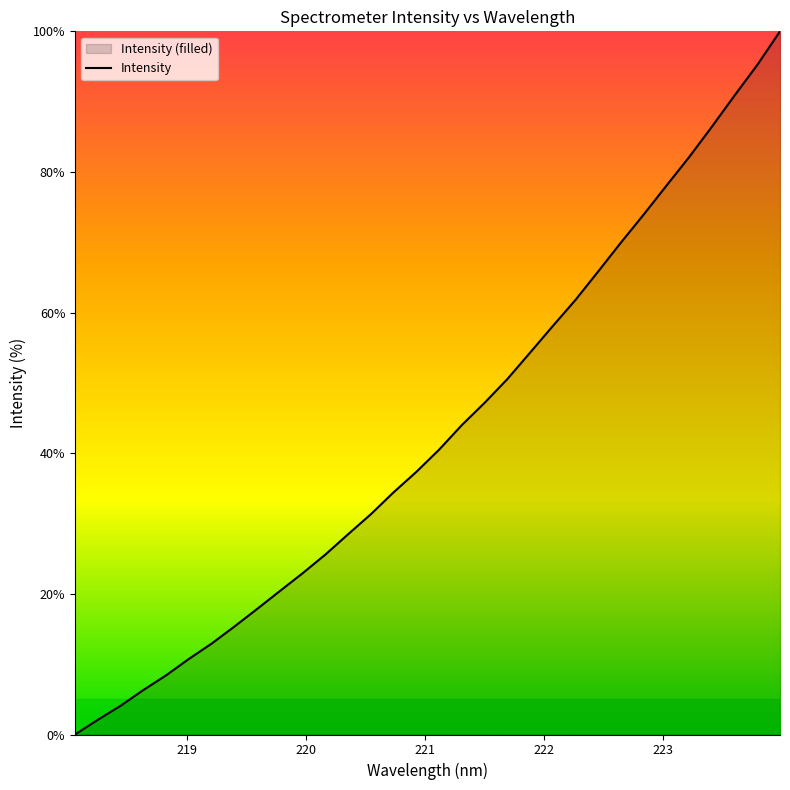

What is the maximum value shown in the chart?

100.0